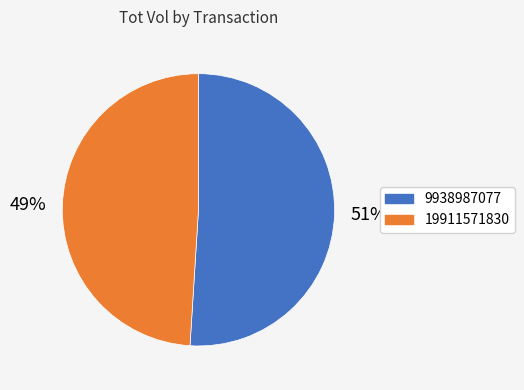

What percentage is the 19911571830 slice, to the nearest percent?

49%